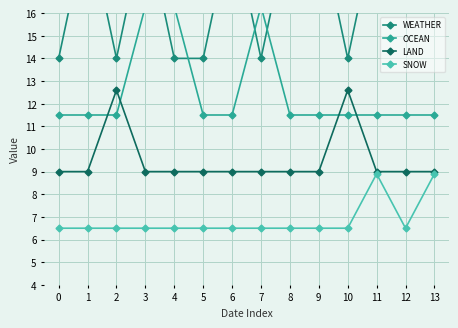

How many times do OCEAN and LAND cross each other?

4